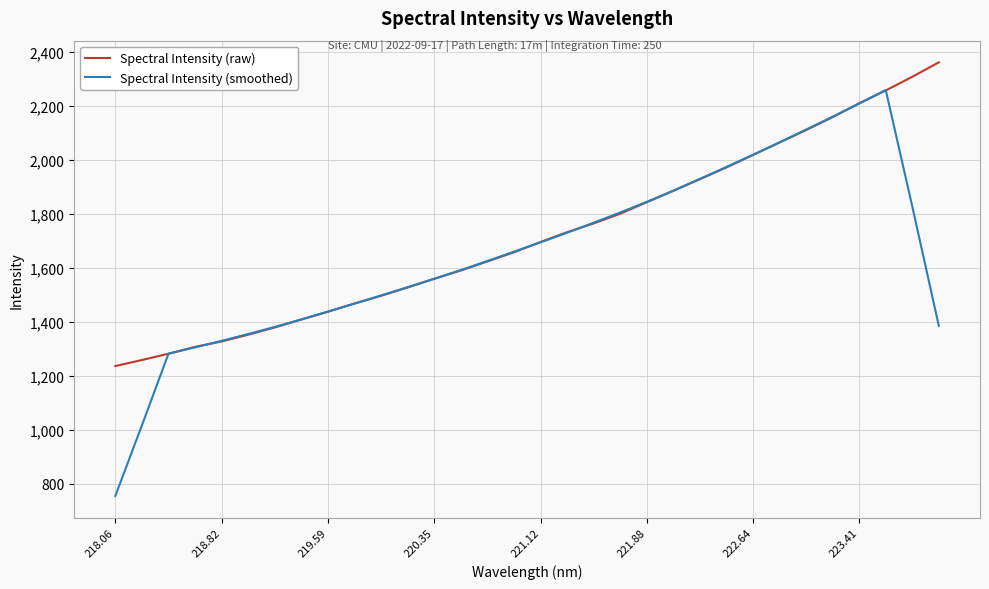

What is the maximum value shown in the chart?

2361.4